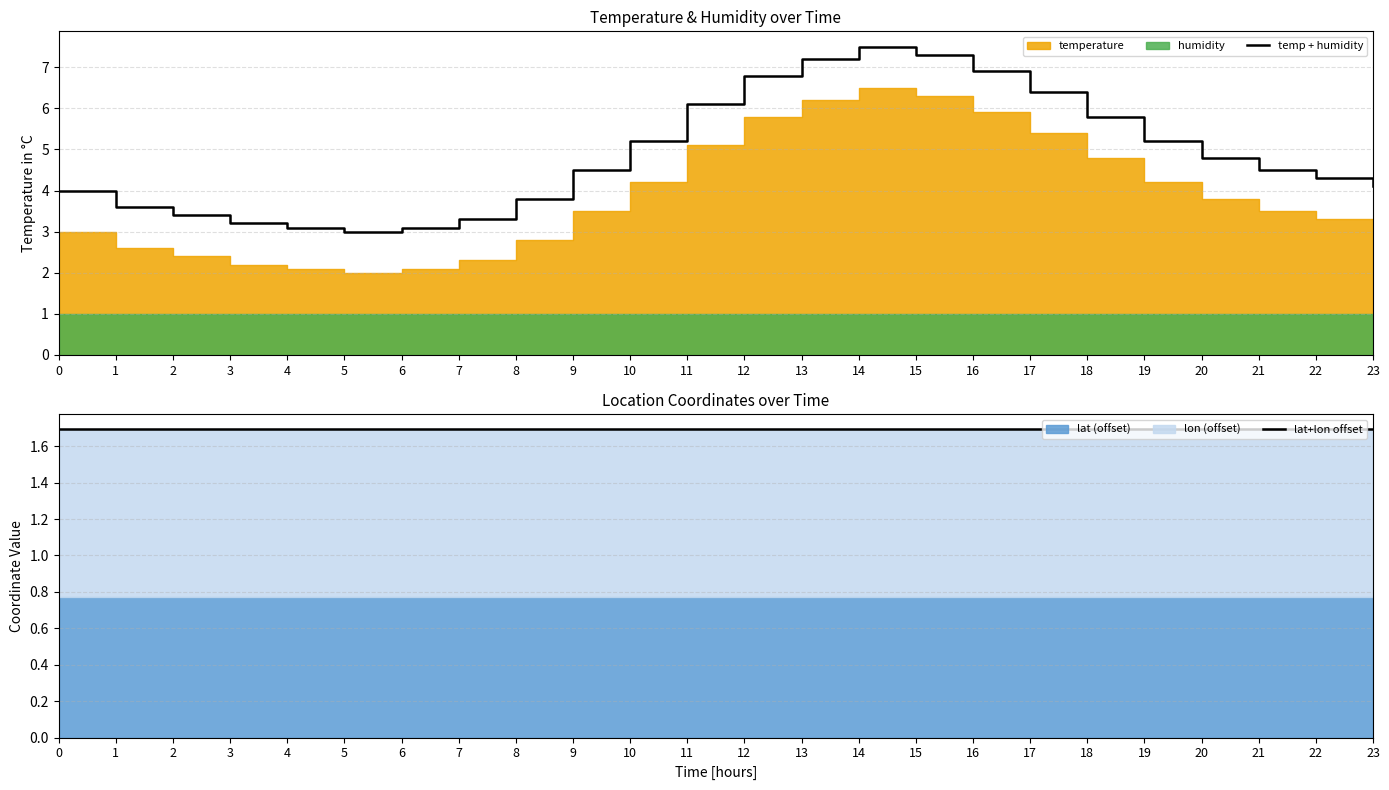

At which label does temp + humidity reach its peak?

14